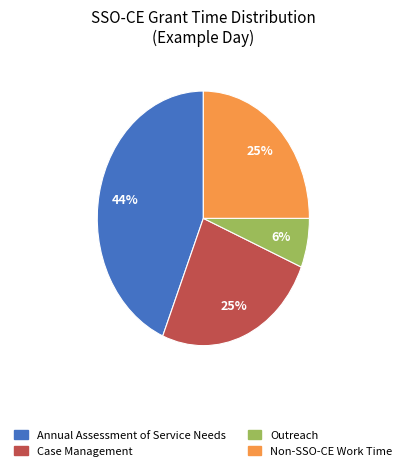

Is there a majority slice in this chart?

No